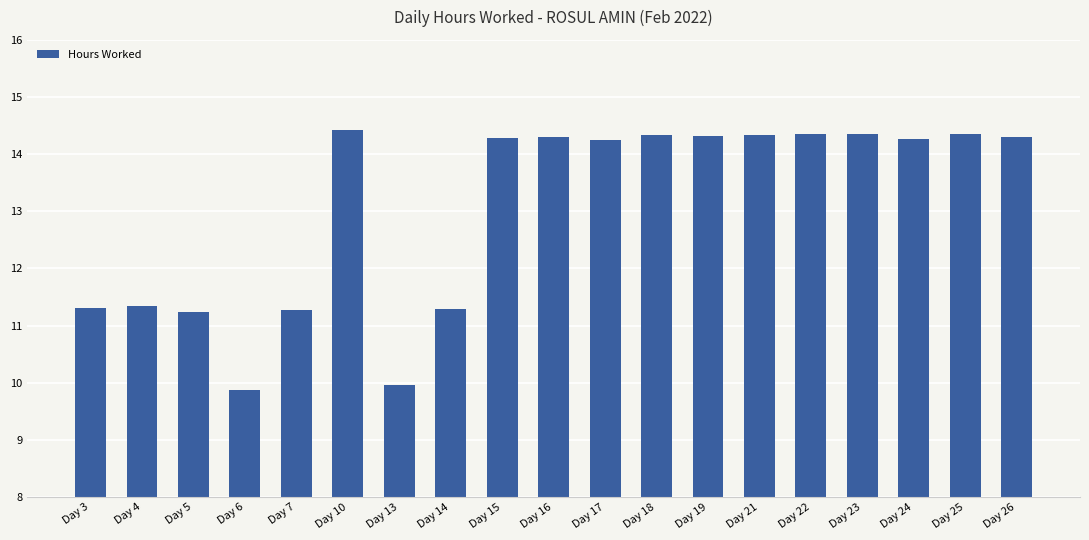

Are the bars horizontal?

No